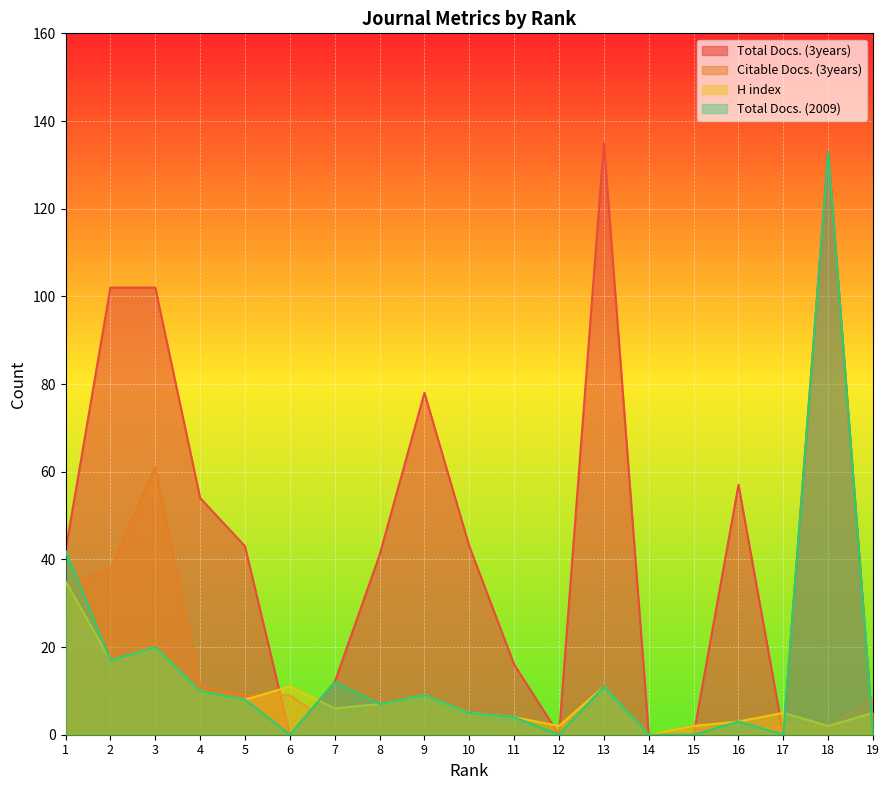

True or false: Total Docs. (2009) has a value of 7 at 8.

True